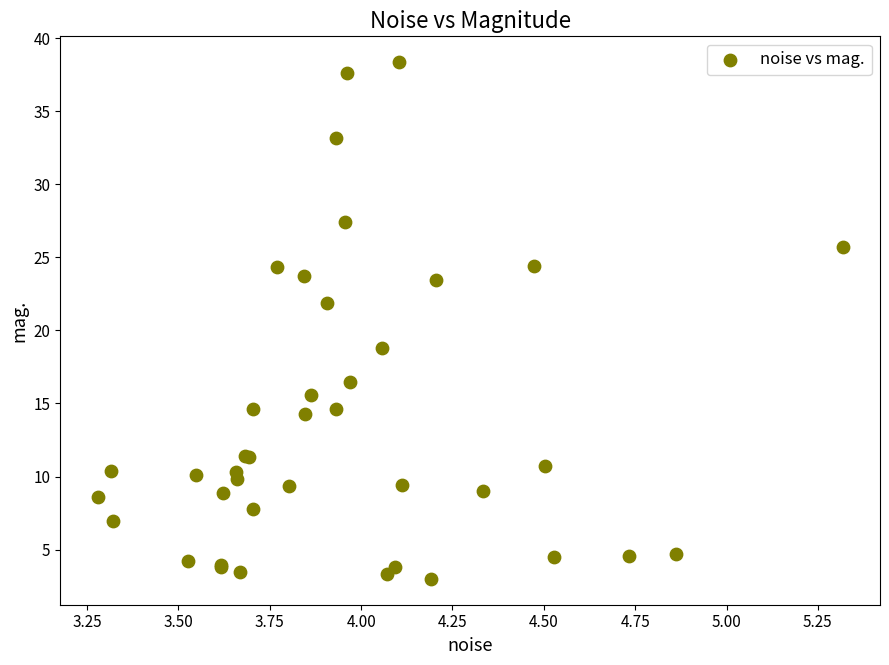

What Y value in the scatter plot is closest to 20?

18.8